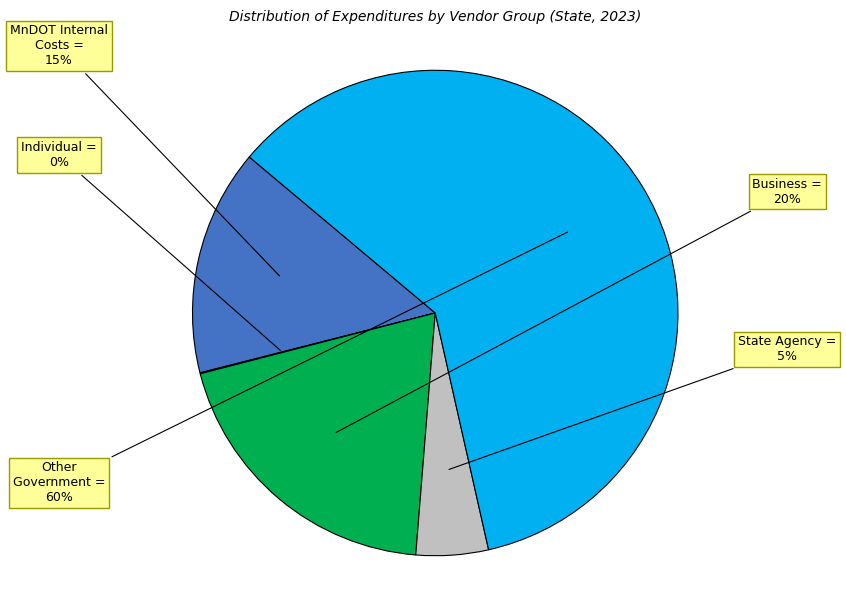

To the nearest percent, what is the difference between the largest and smallest slice percentages?

60%